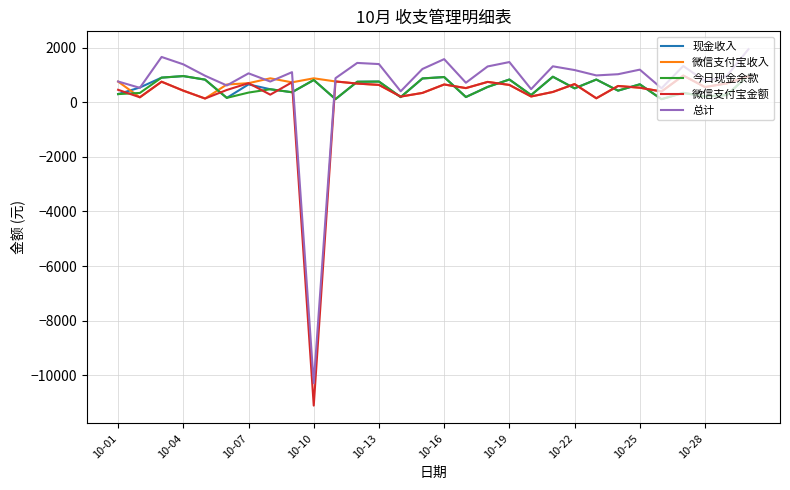

Which series has the widest spread of values?

总计